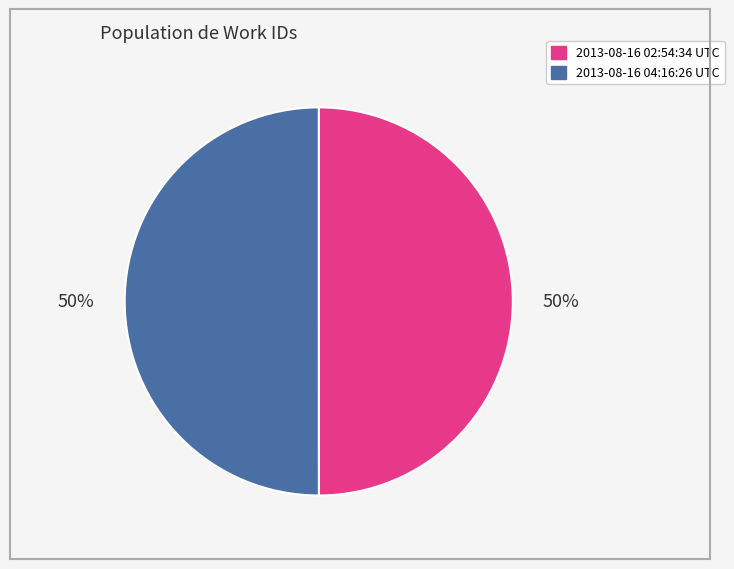

What percentage is the 2013-08-16 04:16:26 UTC slice, to the nearest percent?

50%